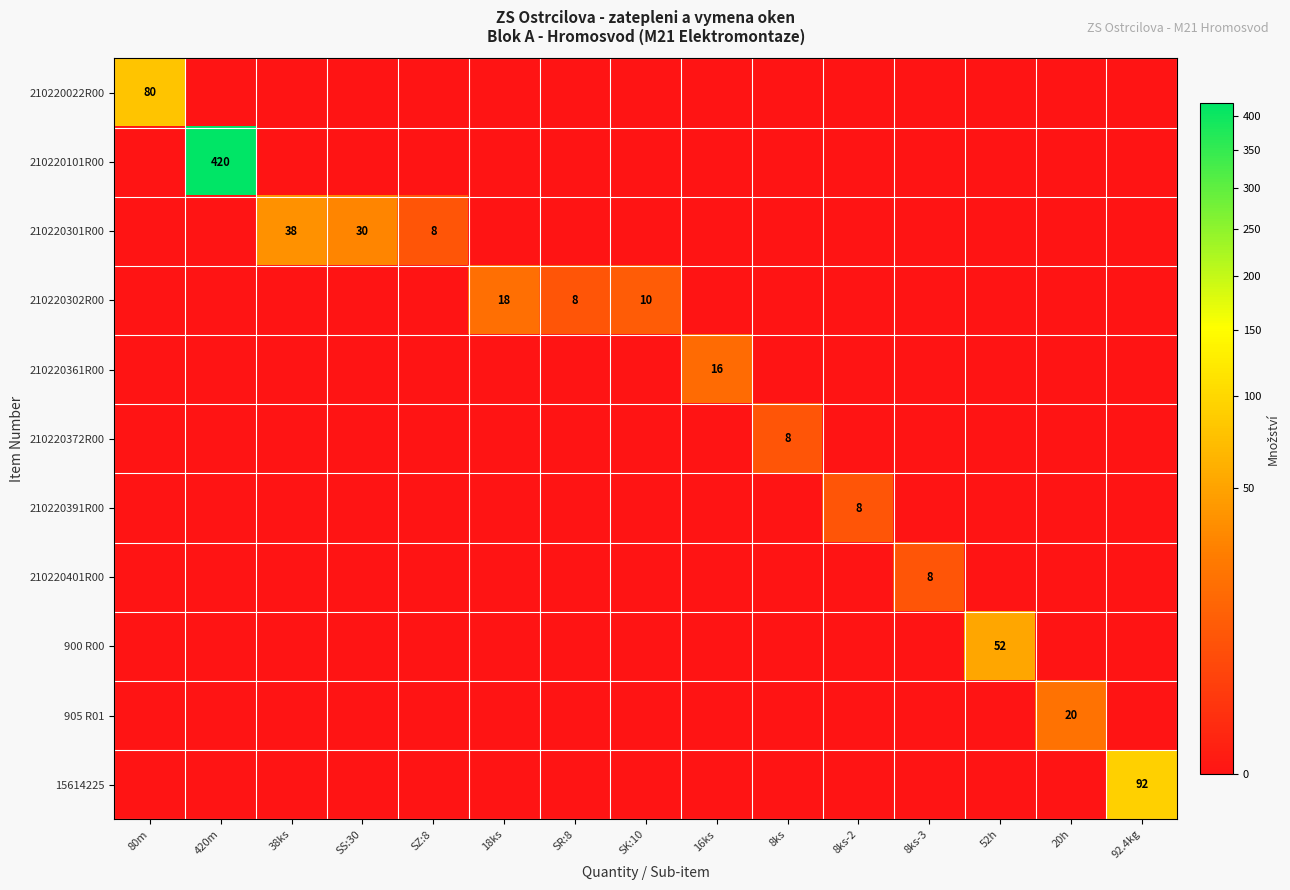

What is the spread (max minus min) of values at 16ks?

16